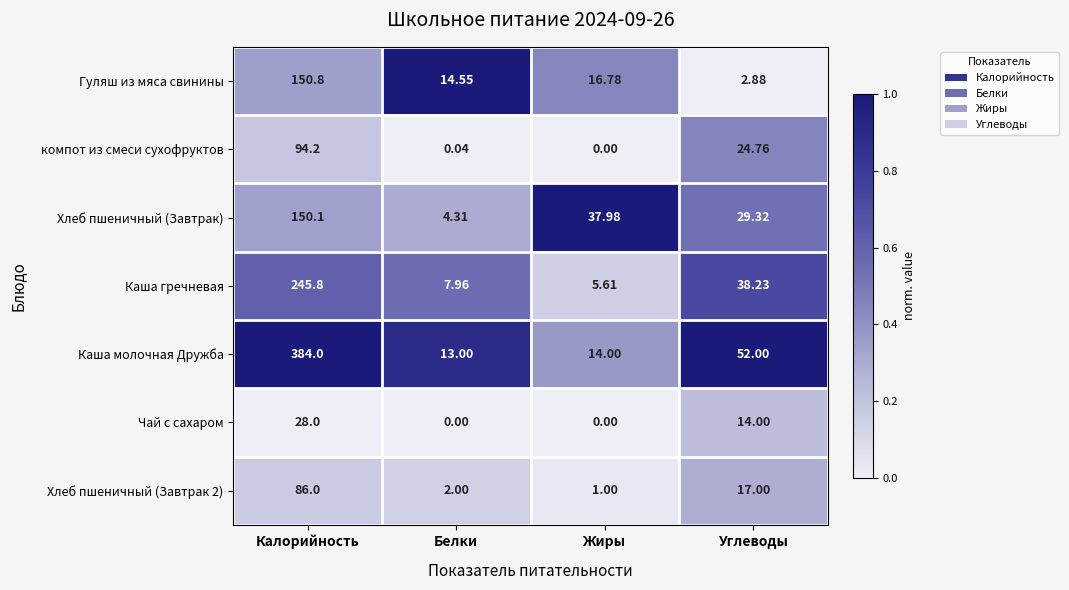

At which category is the sum across all series the highest?

Калорийность